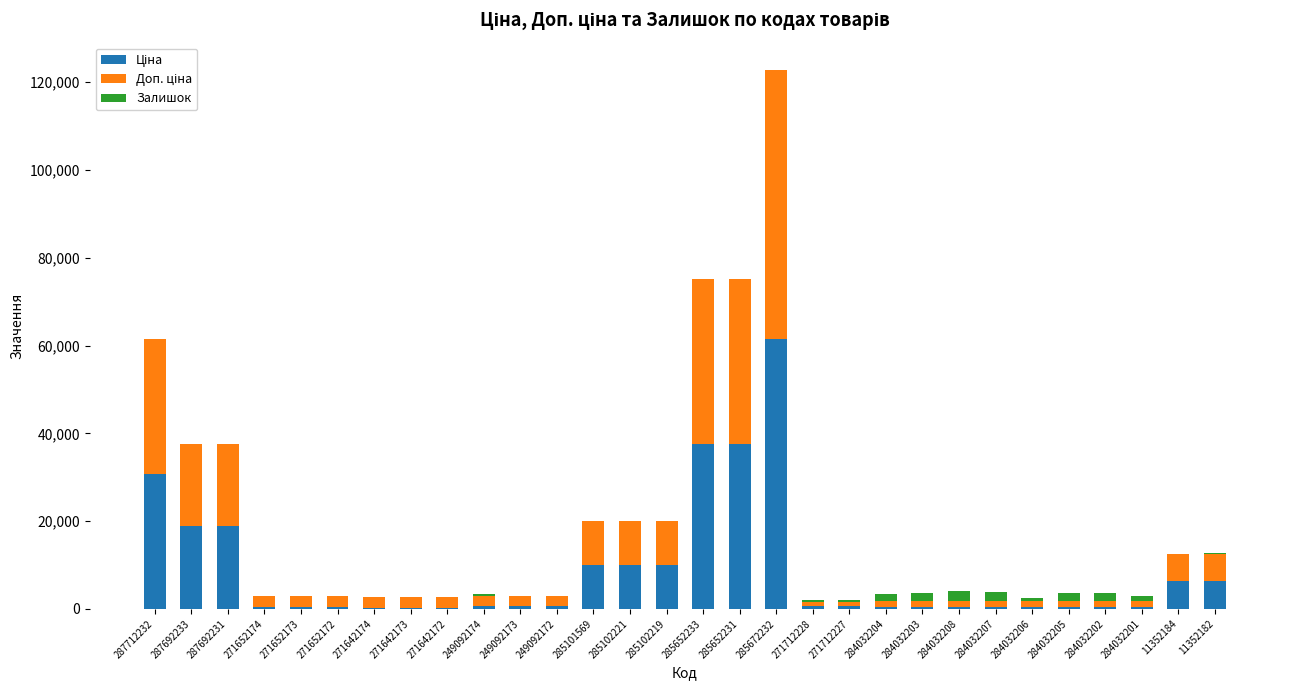

At which category is the sum across all series the highest?

285672232